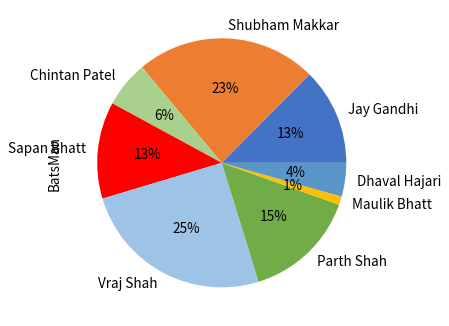

To the nearest percent, what portion does Shubham Makkar represent?

23%